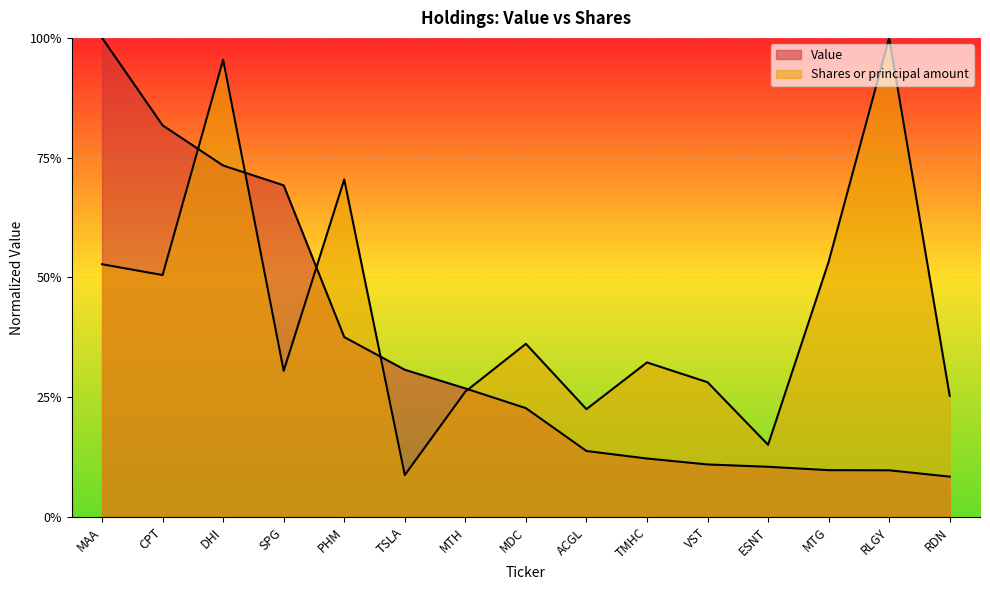

At which label is Value closest to 0?

RDN